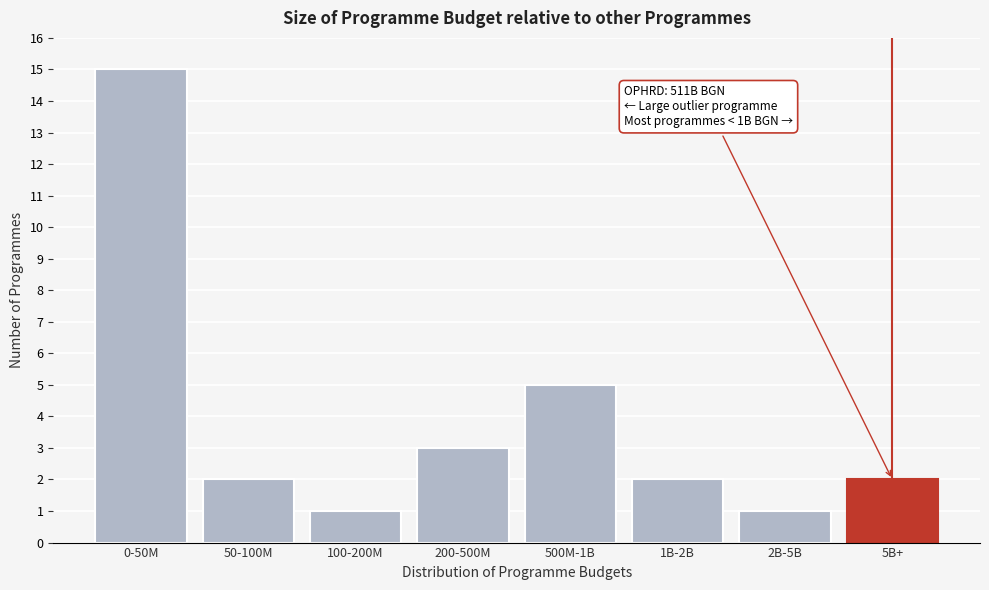

Reading left to right, extract all data points from this chart.

0-50M=15	50-100M=2	100-200M=1	200-500M=3	500M-1B=5	1B-2B=2	2B-5B=1	5B+=2